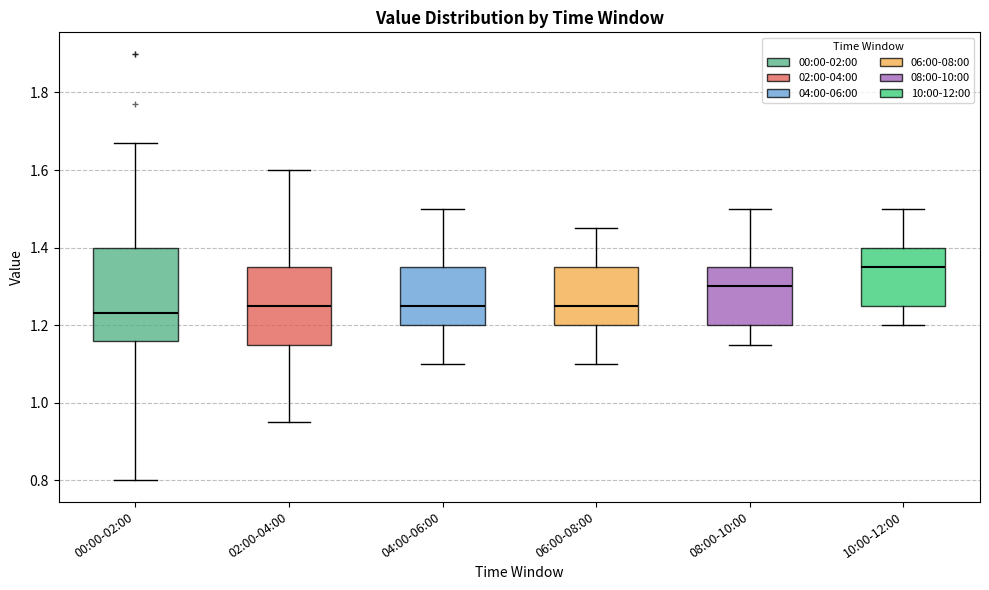

Reading left to right, transcribe this box plot: for each box, give where its median line is, the range the box spans, and where its two whiskers end, as read against the y-axis. The values are not printed on the chart, so give them approximately, as read against the axis.

00:00-02:00: median 1.24, box 1.16 to 1.40, whiskers 0.80 to 1.68
02:00-04:00: median 1.26, box 1.16 to 1.36, whiskers 0.96 to 1.60
04:00-06:00: median 1.26, box 1.20 to 1.36, whiskers 1.10 to 1.50
06:00-08:00: median 1.26, box 1.20 to 1.36, whiskers 1.10 to 1.46
08:00-10:00: median 1.30, box 1.20 to 1.36, whiskers 1.16 to 1.50
10:00-12:00: median 1.36, box 1.26 to 1.40, whiskers 1.20 to 1.50